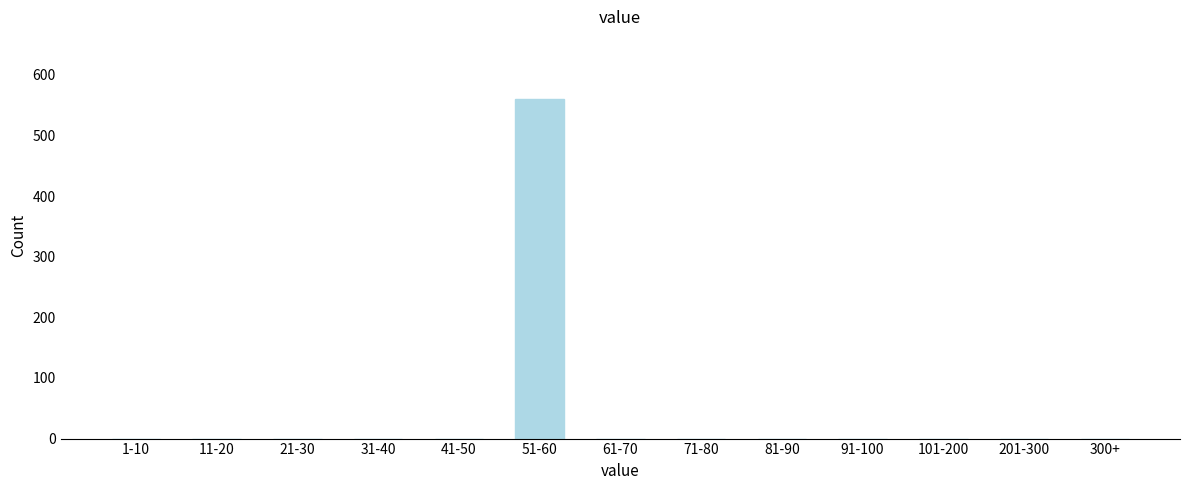

Reading right to left, list all the values displayed in this chart.

300+=0	201-300=0	101-200=0	91-100=0	81-90=0	71-80=0	61-70=0	51-60=560	41-50=0	31-40=0	21-30=0	11-20=0	1-10=0